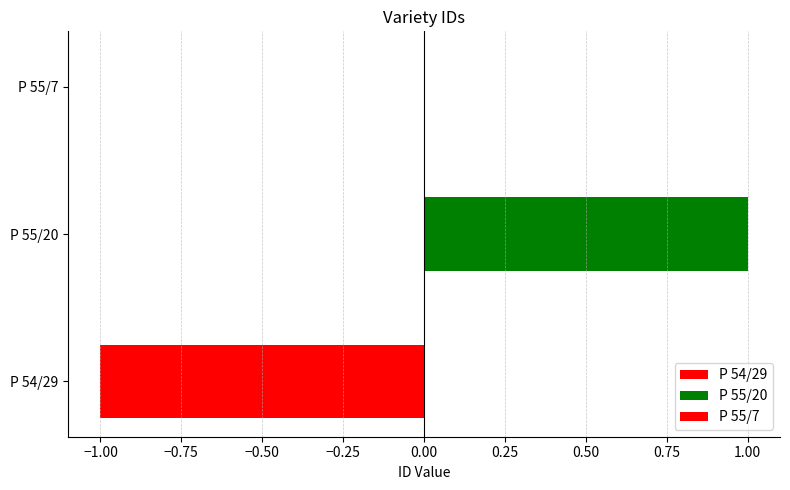

How many categories are shown in the chart?

3